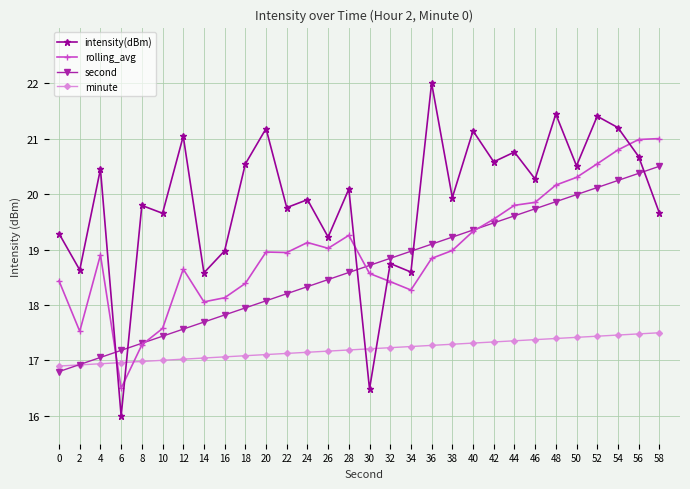

What are all the series names shown in the legend?

intensity(dBm), rolling_avg, second, minute